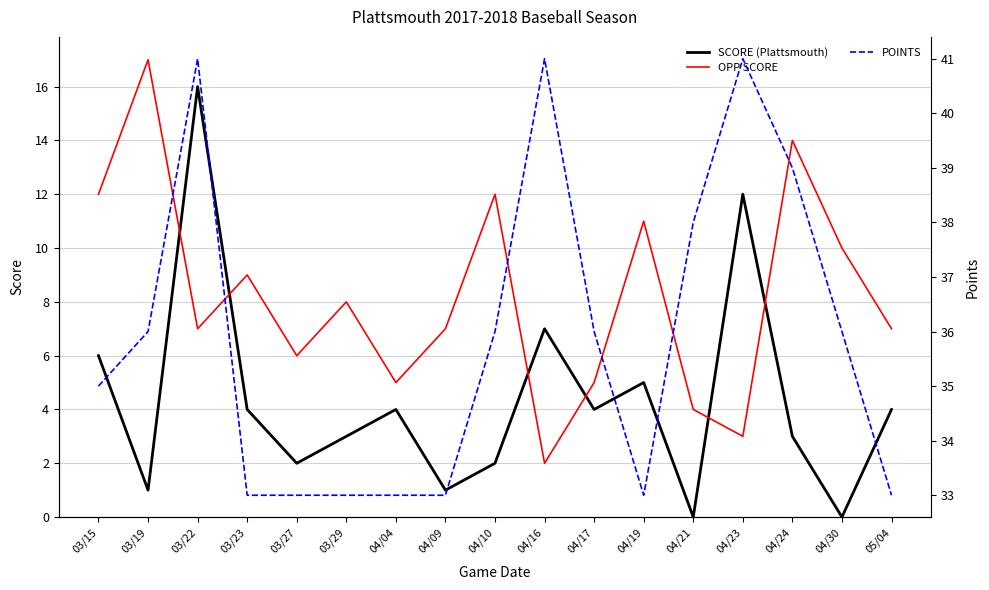

True or false: SCORE (Plattsmouth) and POINTS cross at least once.

False